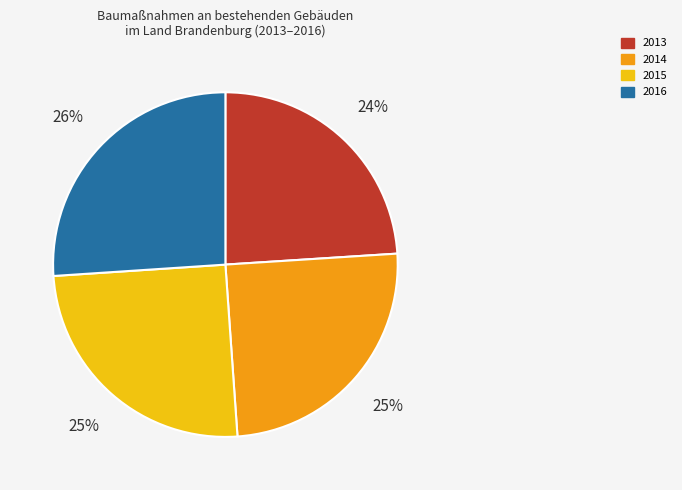

Which slice is the smallest?

2013